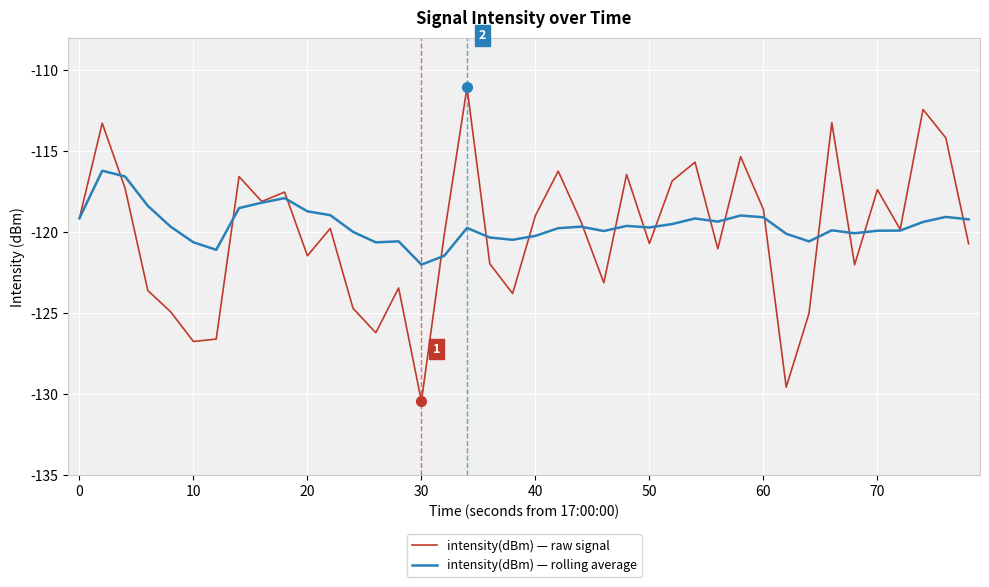

In intensity(dBm) — rolling average, how many points are lower than both neighbors (excluding endpoints)?

9